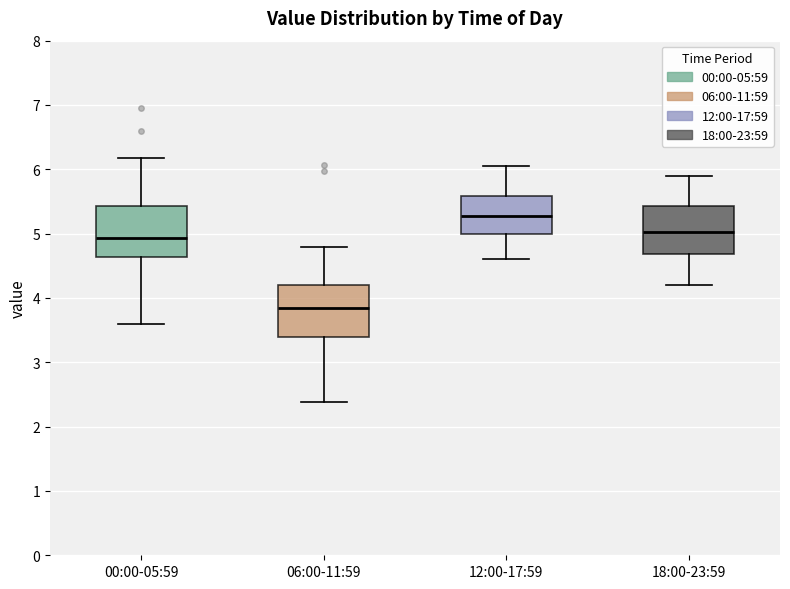

Which box's median line is the lowest?

06:00-11:59